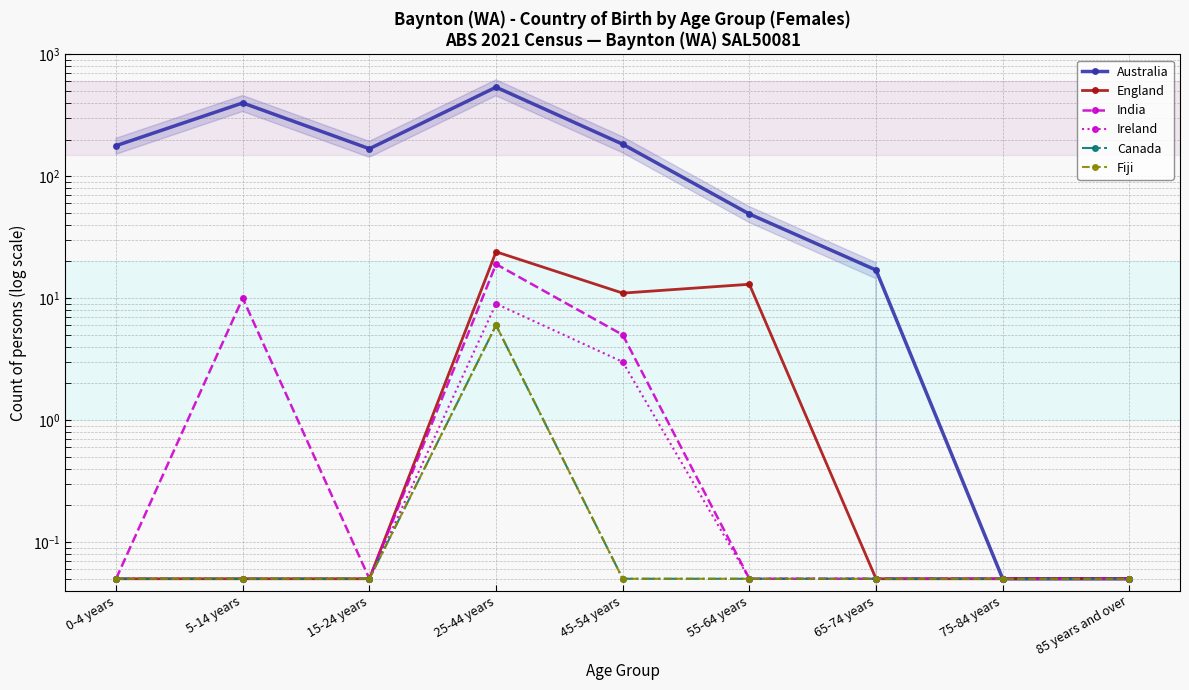

The Fiji series shows 0.1 at 75-84 years. True or false?

True